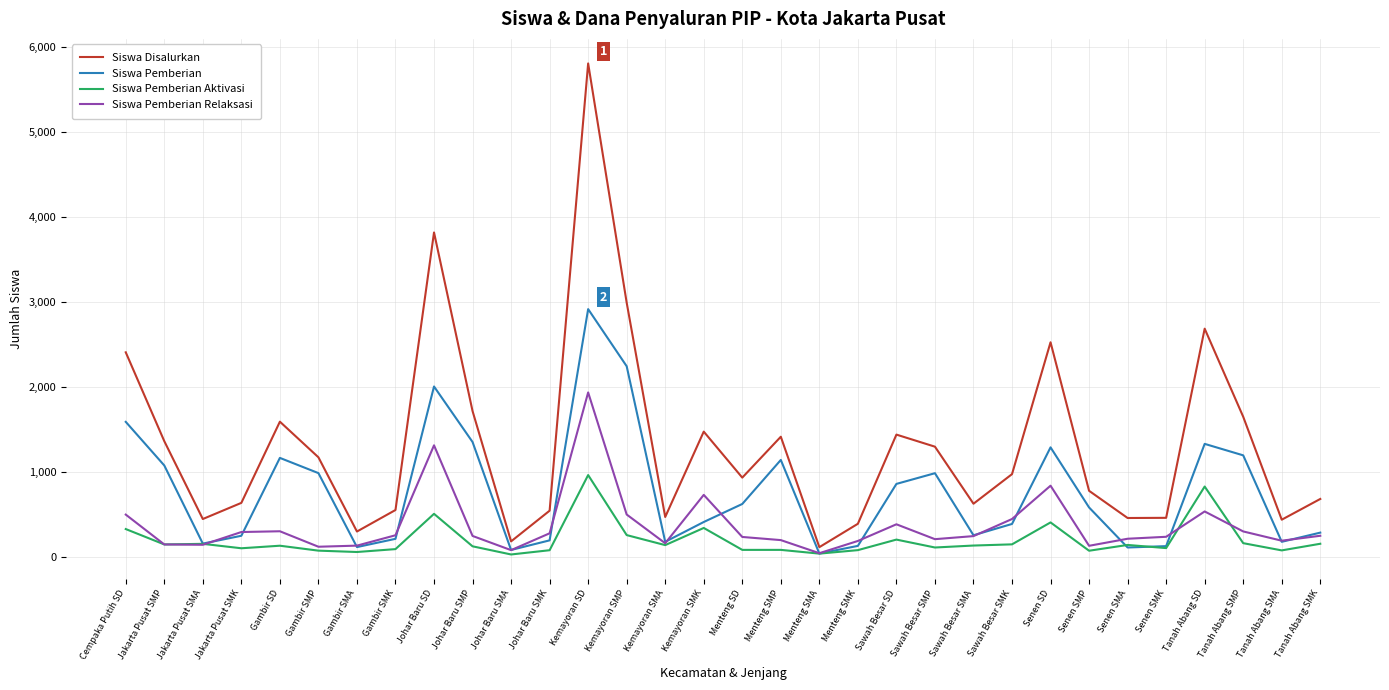

What is the difference between the maximum and minimum values in the Siswa Pemberian Aktivasi series?

934